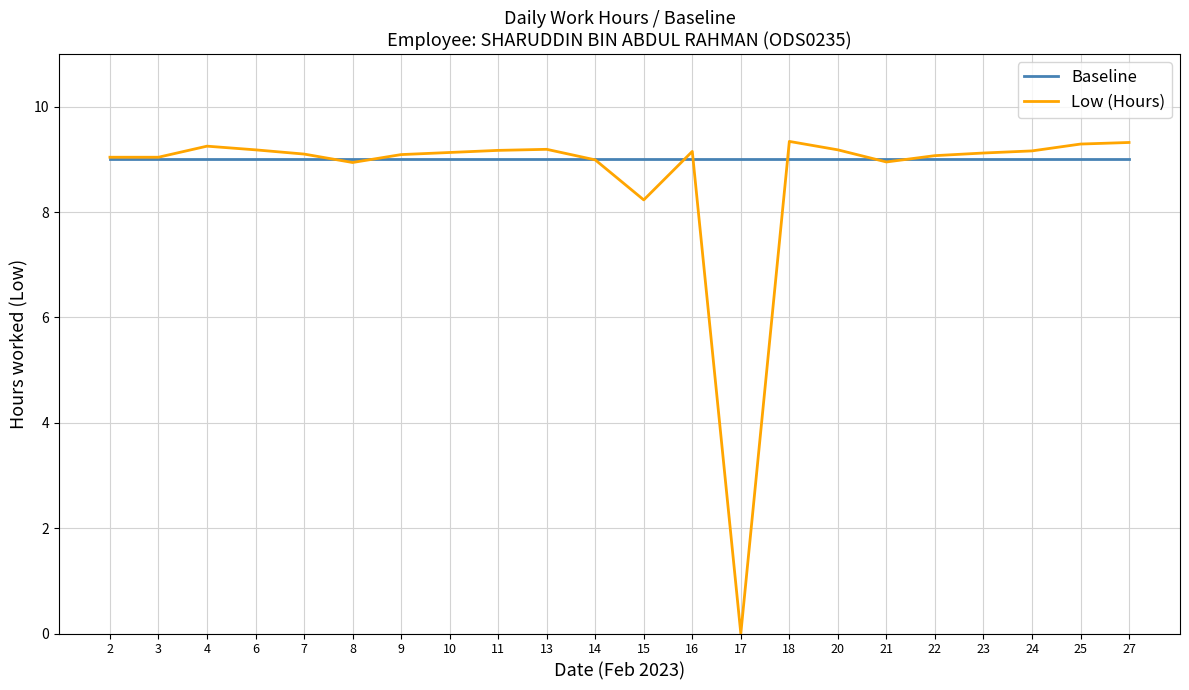

Where is Low (Hours) nearest to the value 4?

17